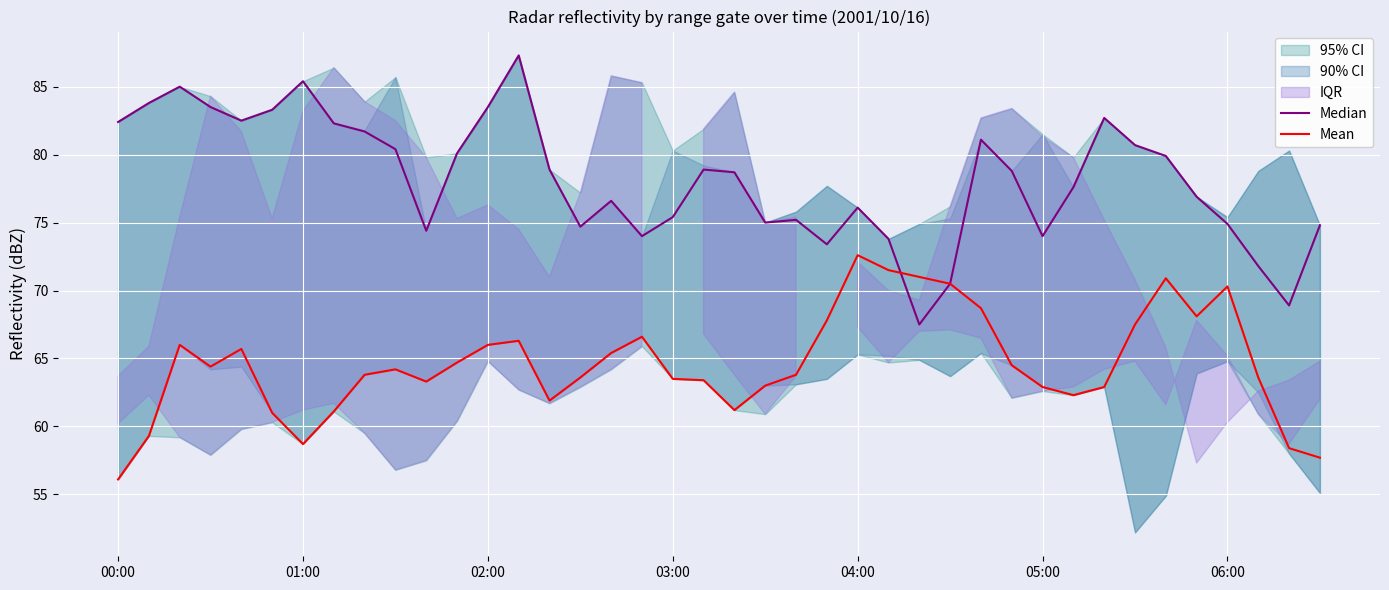

Reading left to right, what are all the values shown in this chart?

Median: 82.4	83.8	85.0	83.5	82.5	83.3	85.4	82.3	81.7	80.4	74.4	80.1	83.5	87.3	78.9	74.7	76.6	74.0	75.4	78.9	78.7	75.0	75.2	73.4	76.1	73.8	67.5	70.5	81.1	78.8	74.0	77.6	82.7	80.7	79.9	76.9	74.9	71.8	68.9	74.8
Mean: 56.1	59.3	66.0	64.4	65.7	61.0	58.7	61.1	63.8	64.2	63.3	64.7	66.0	66.3	61.9	63.6	65.4	66.6	63.5	63.4	61.2	63.0	63.8	67.8	72.6	71.5	71.0	70.5	68.7	64.5	62.9	62.3	62.9	67.5	70.9	68.1	70.3	63.6	58.4	57.7